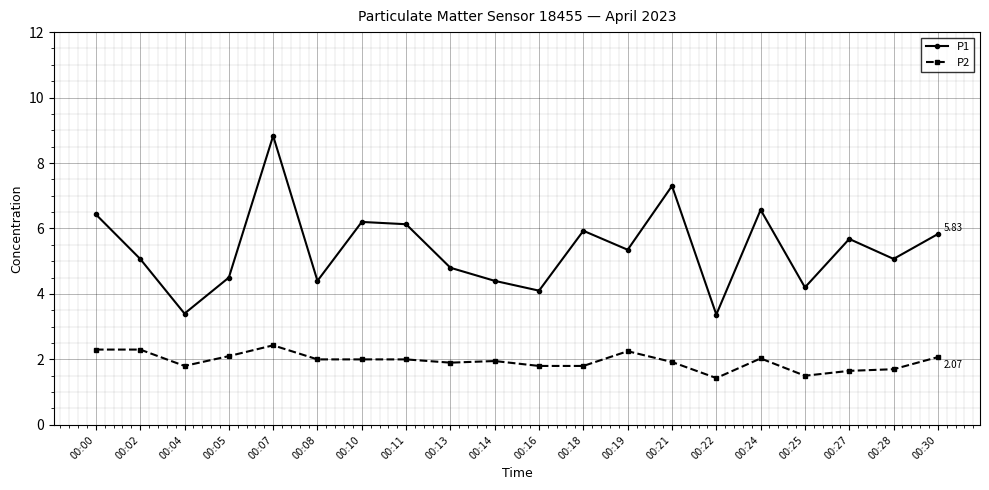

What is the maximum value for P2?

2.4